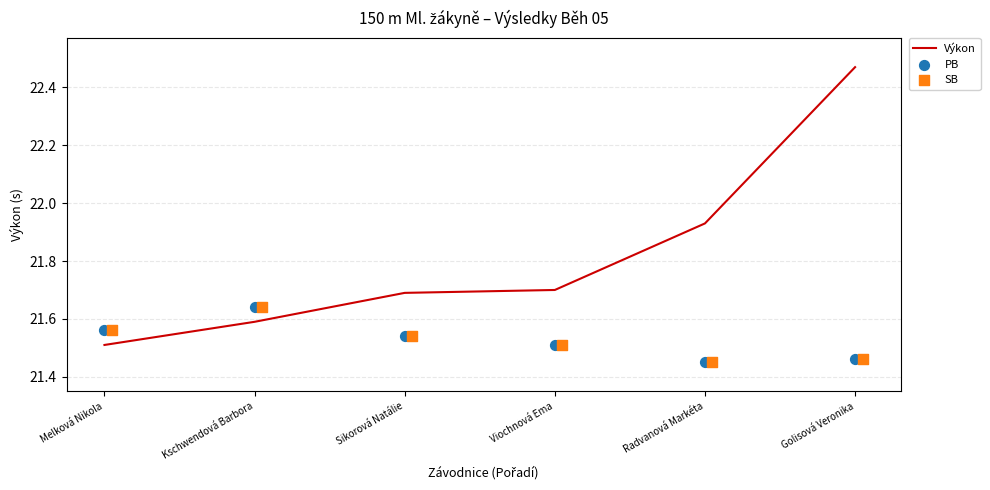

Which series has the largest Y range (max minus min)?

Výkon